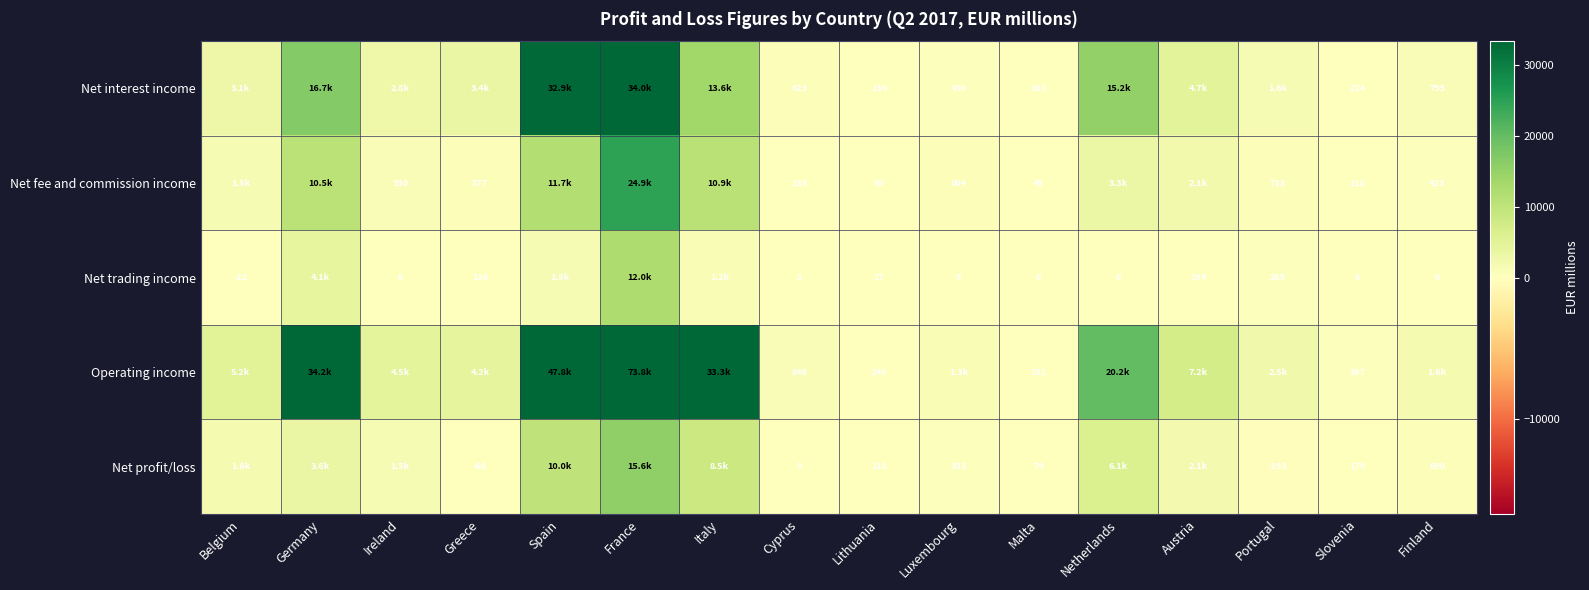

Rank the series at Lithuania from lowest to highest value.

Net trading income, Net fee and commission income, Net profit/loss, Net interest income, Operating income